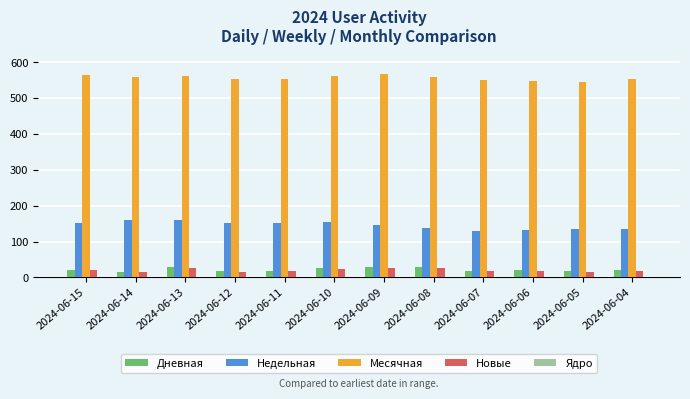

What is the total value across all series at 2024-06-09?

769